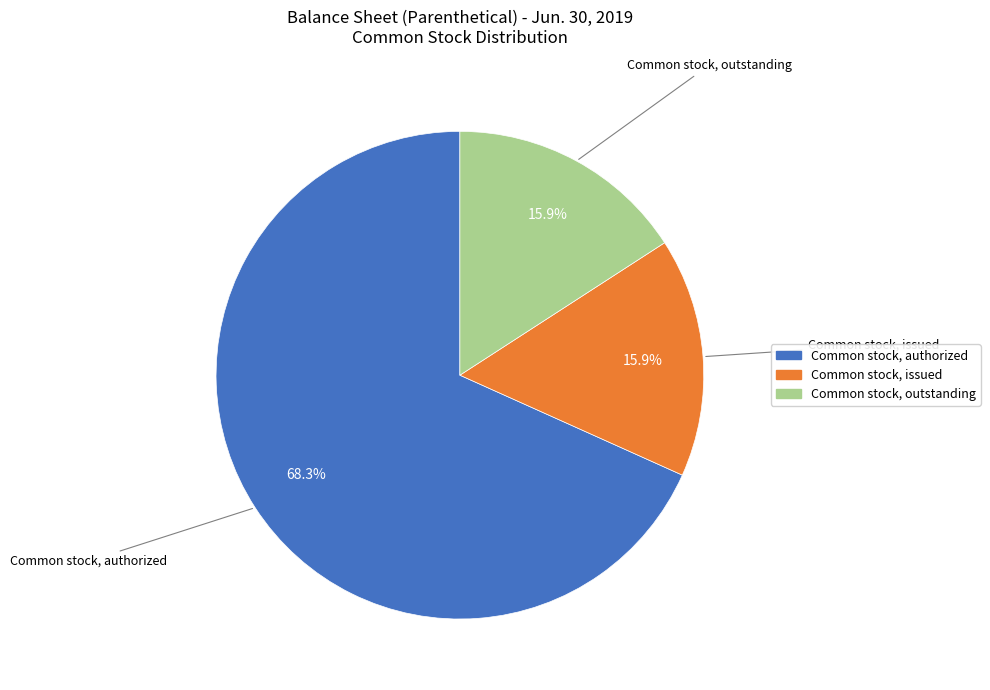

Is there a majority slice in this chart?

Yes